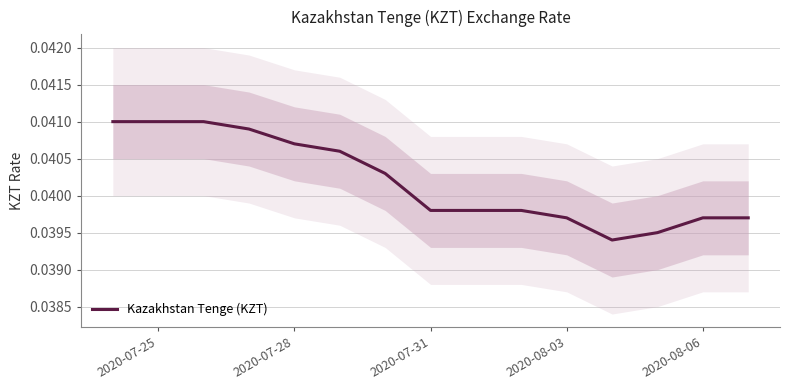

The Kazakhstan Tenge (KZT) series shows 0.1 at 2020-08-06. True or false?

False